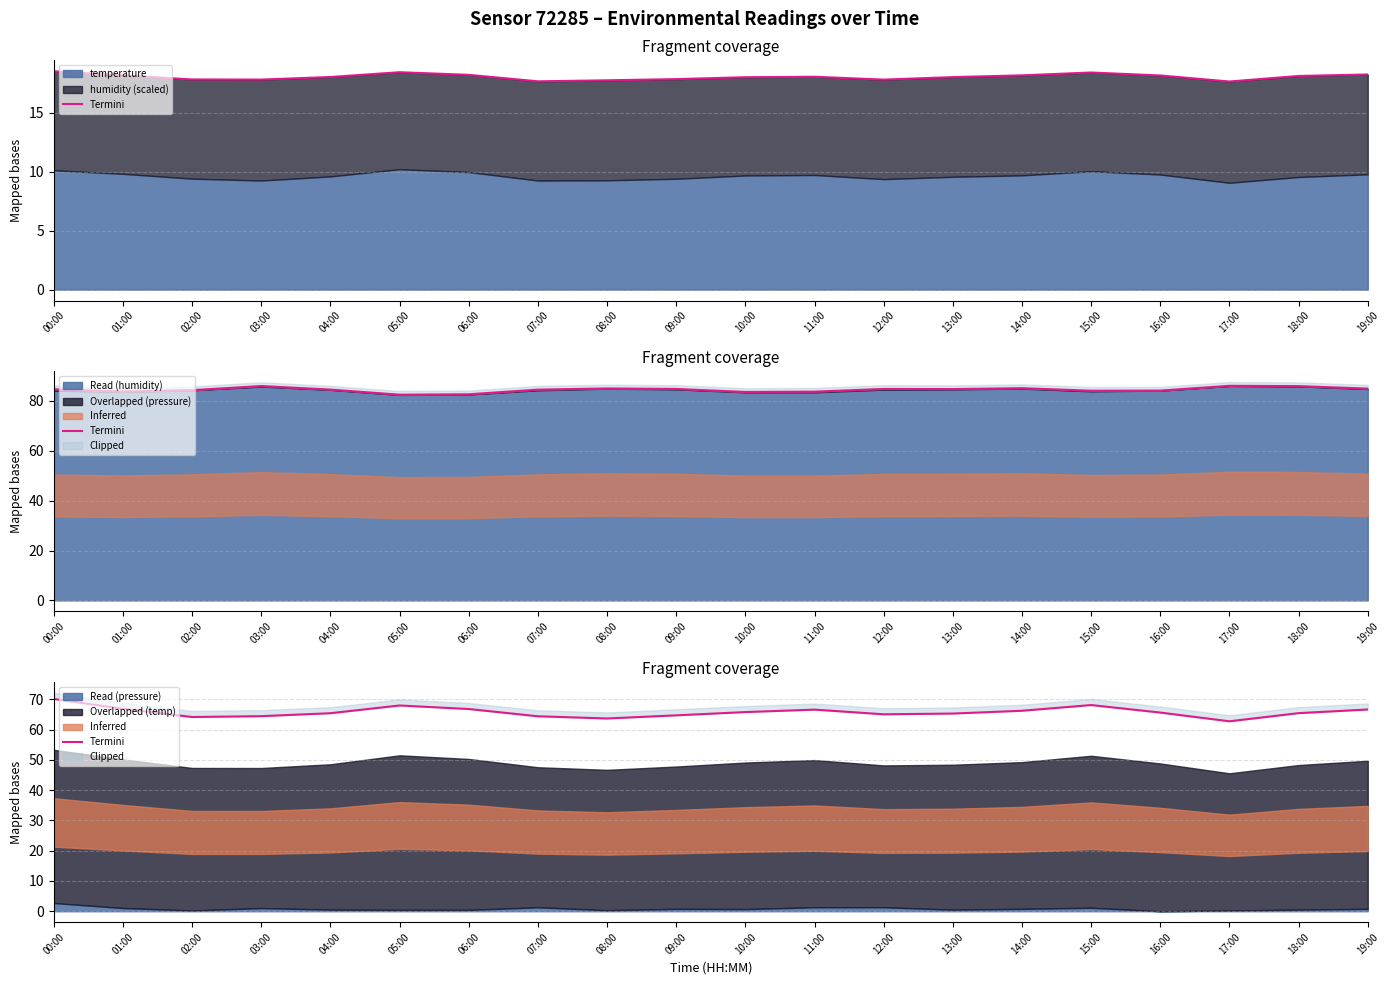

The chart shows a value of 64.8 at 09:00. True or false?

True